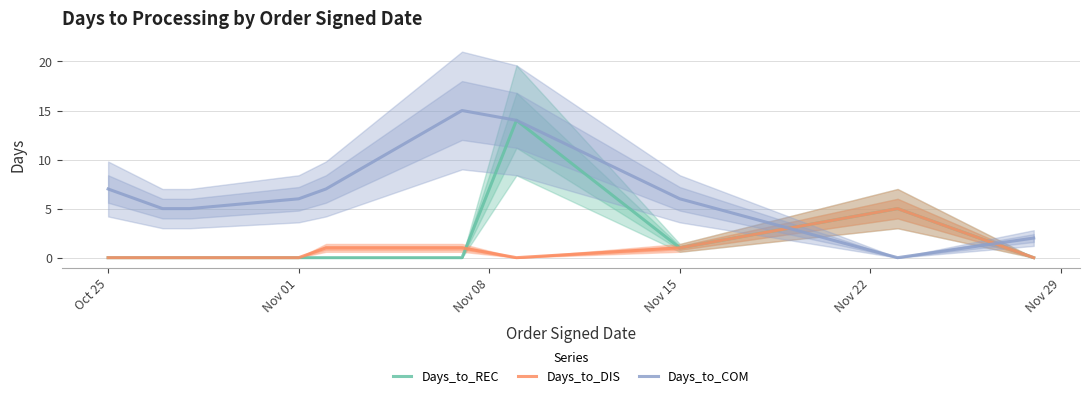

True or false: Days_to_COM has a value of 10 at Nov 01.

False